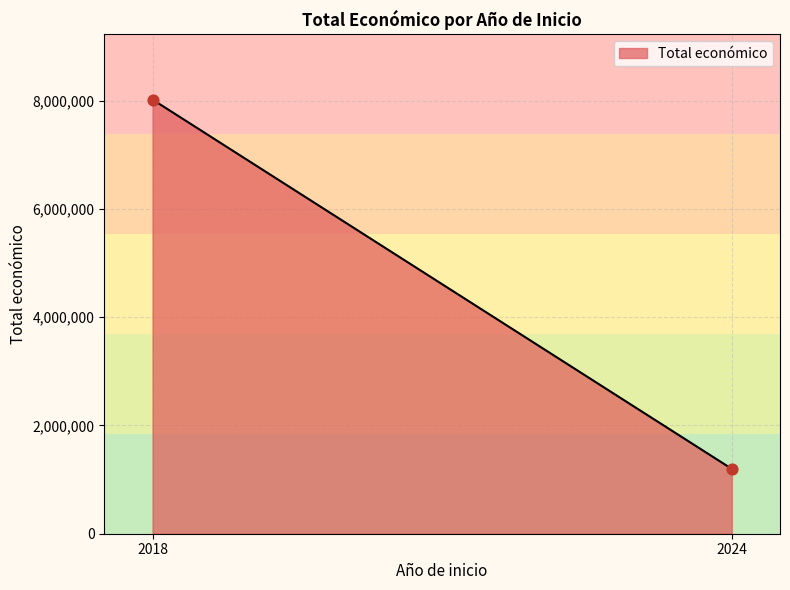

What is the average X value?

2021